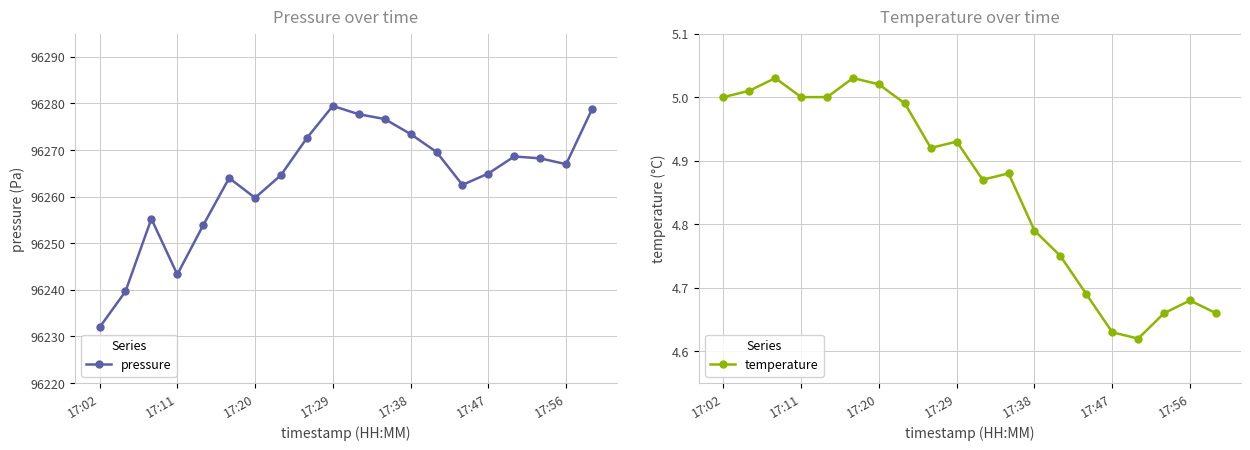

What is the smallest value displayed?

4.6